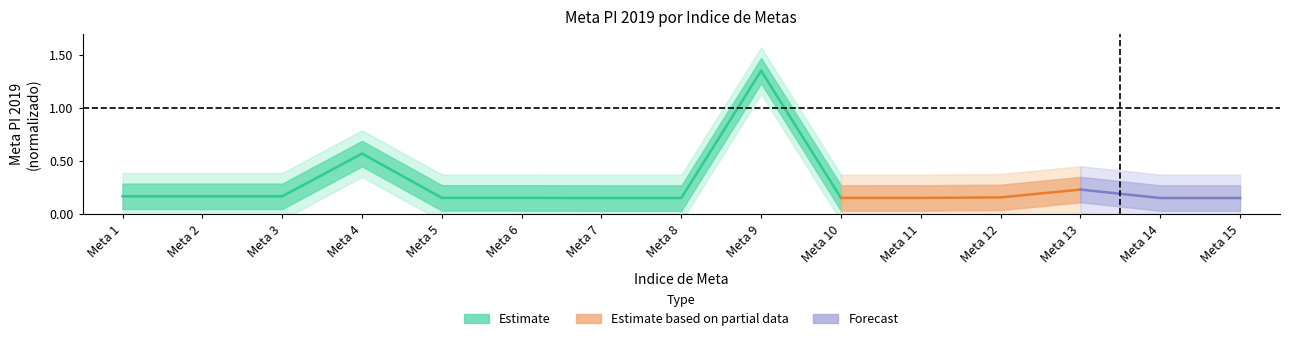

What is the difference between the maximum and minimum values?

1.2